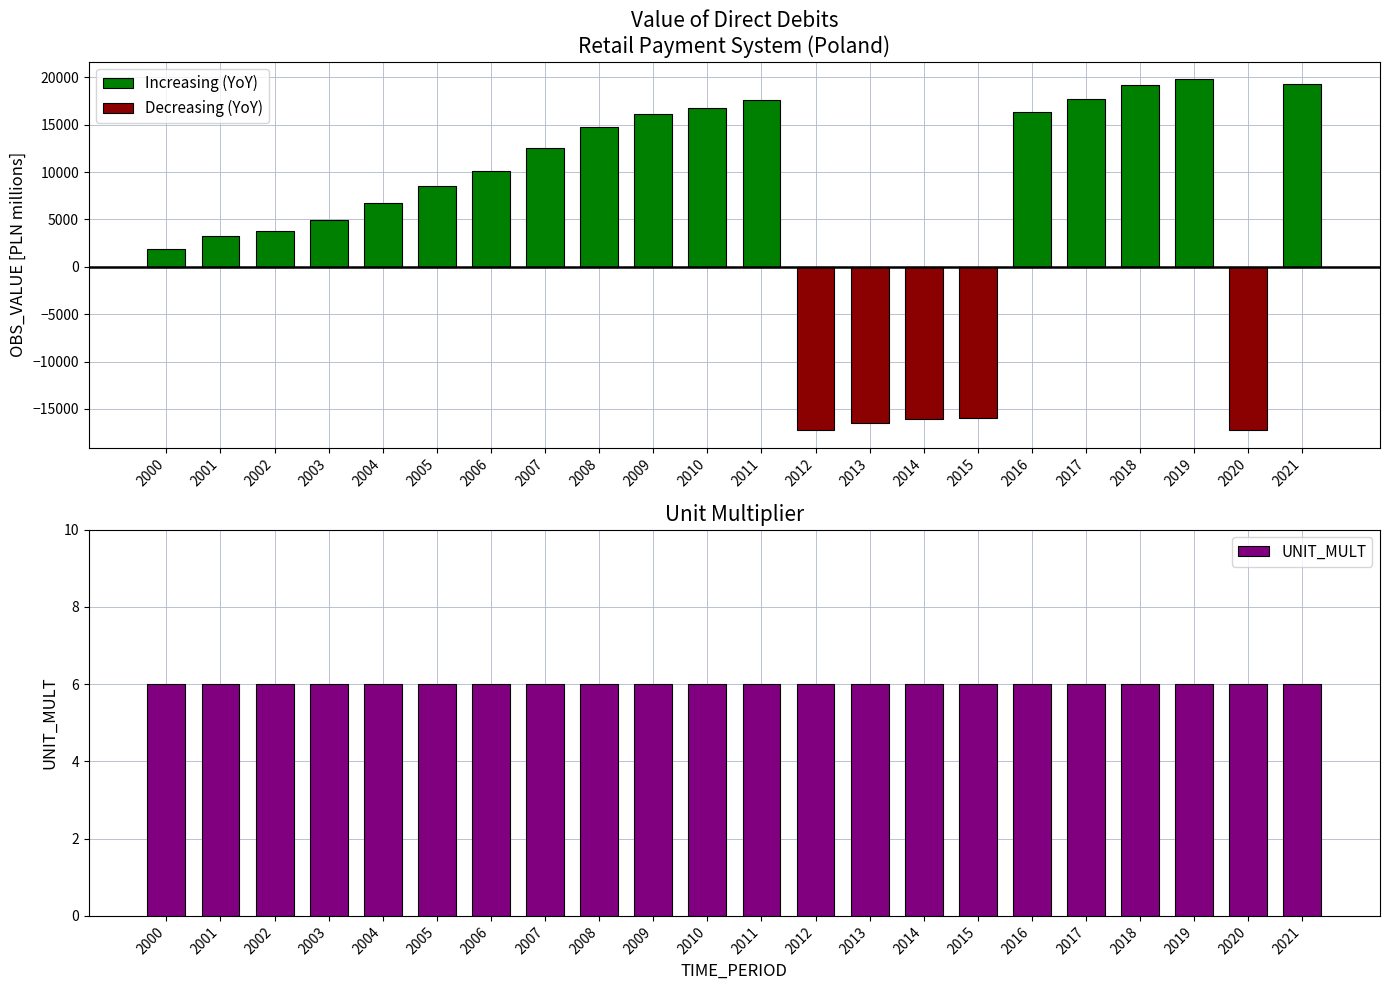

What is the sum of the UNIT_MULT values at 2017 and 2001?

12.0